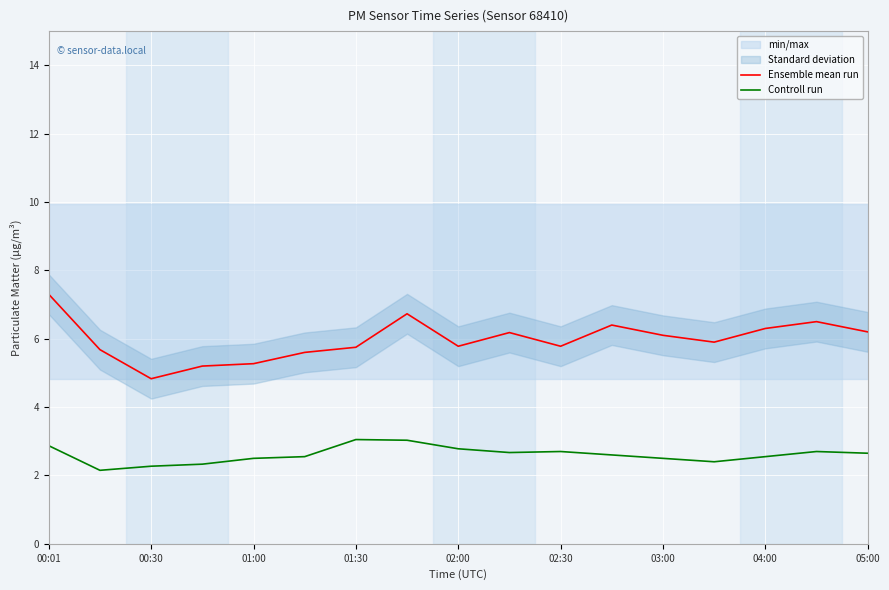

True or false: Controll run and Ensemble mean run intersect in this chart.

False